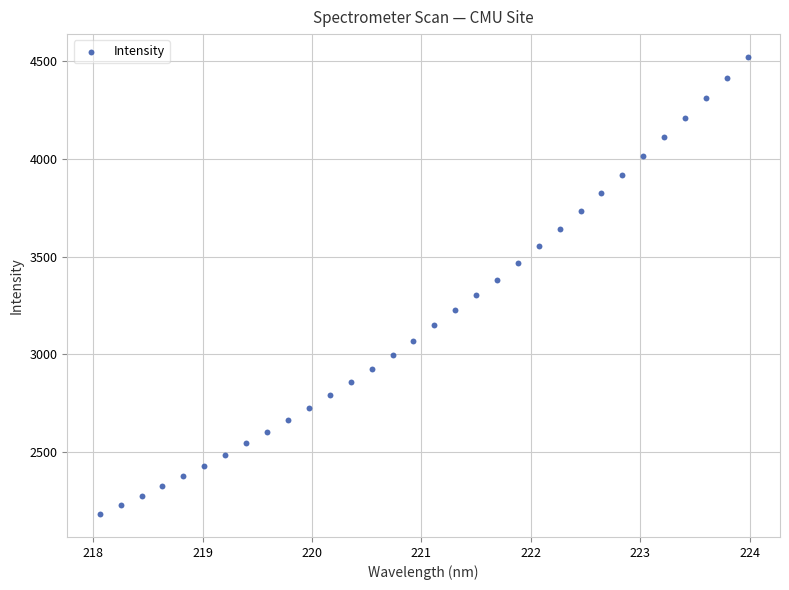

What is the range of X values (max minus min)?

5.9